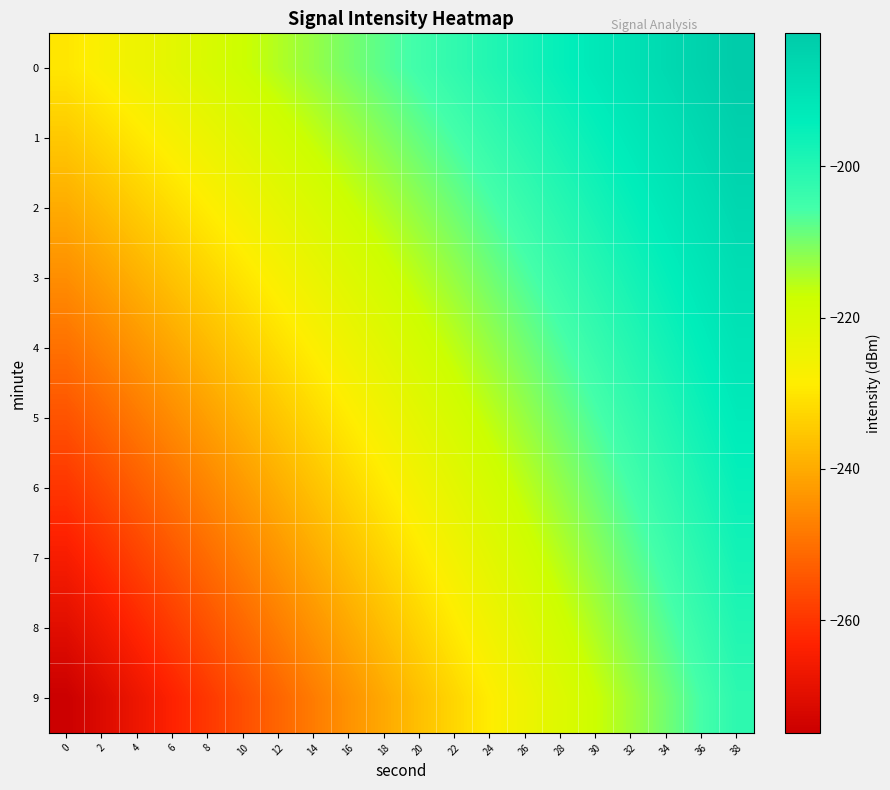

How many distinct data groups are displayed?

10